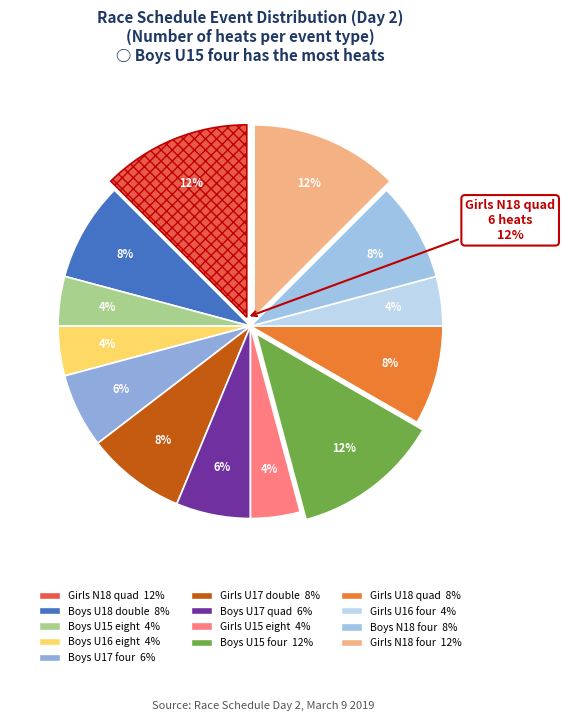

What percentage is the Girls U15 coxed eight slice, to the nearest percent?

4%